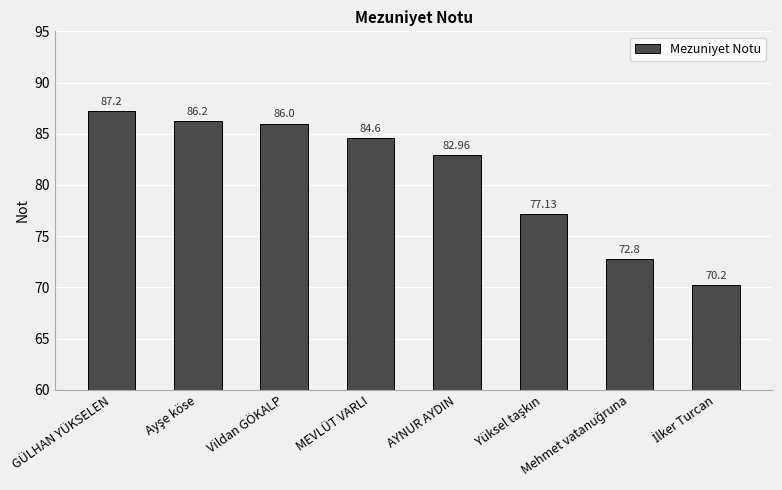

What is the label of the 5th bar from the right?

MEVLÜT VARLI